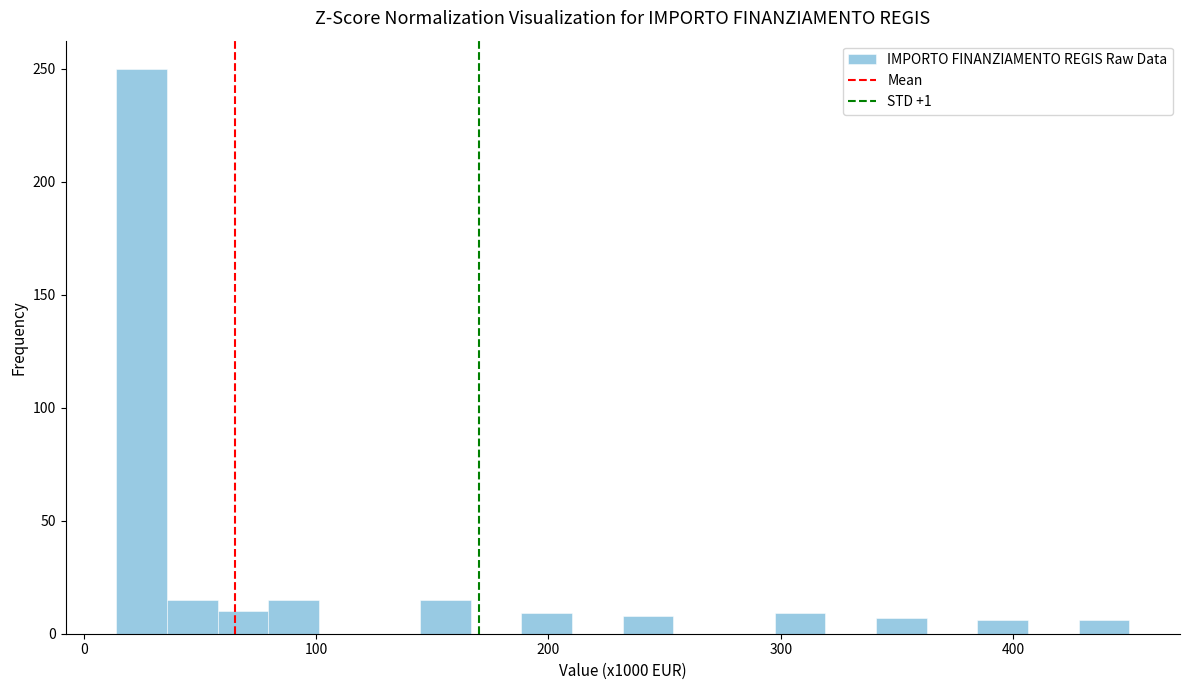

Read against the x-axis, roughly where is the centre of the tallest bar?

20